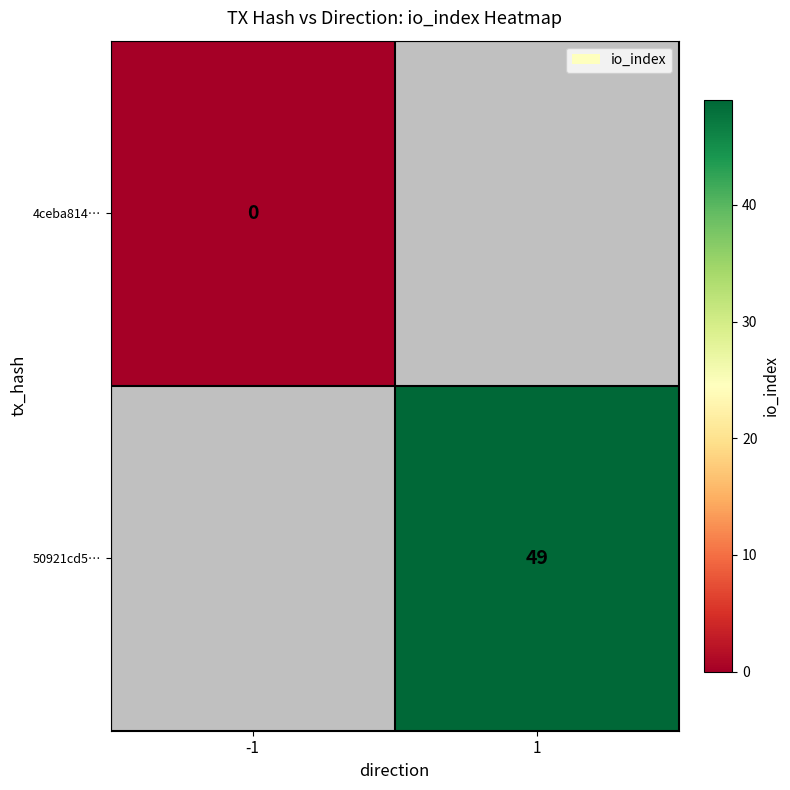

The 50921cd5… series shows 75 at 1. True or false?

False